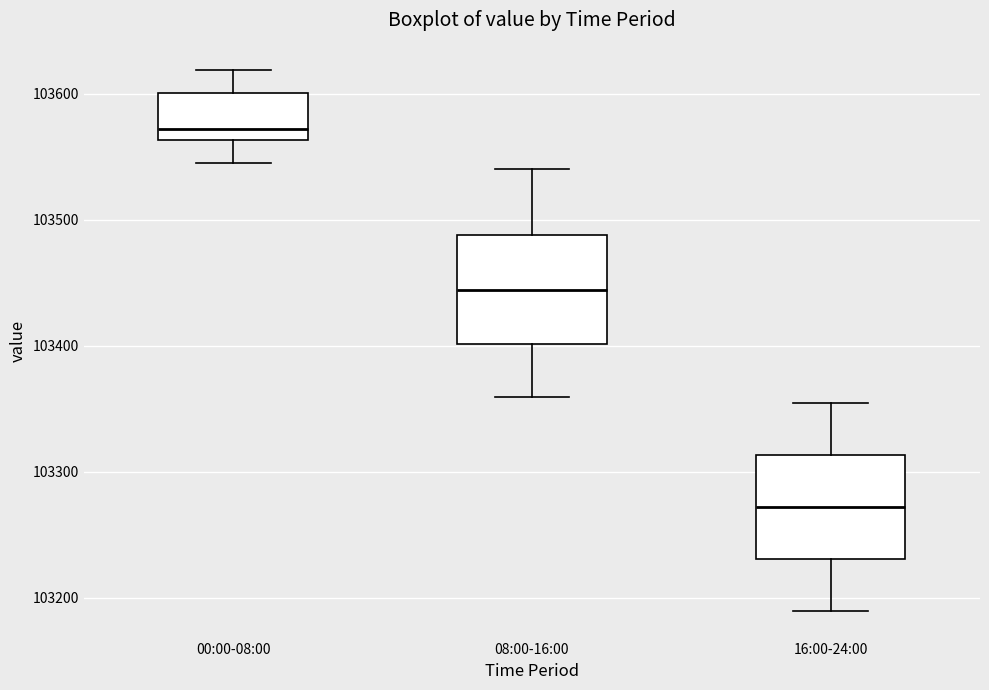

Which box has the lowest median line?

16:00-24:00